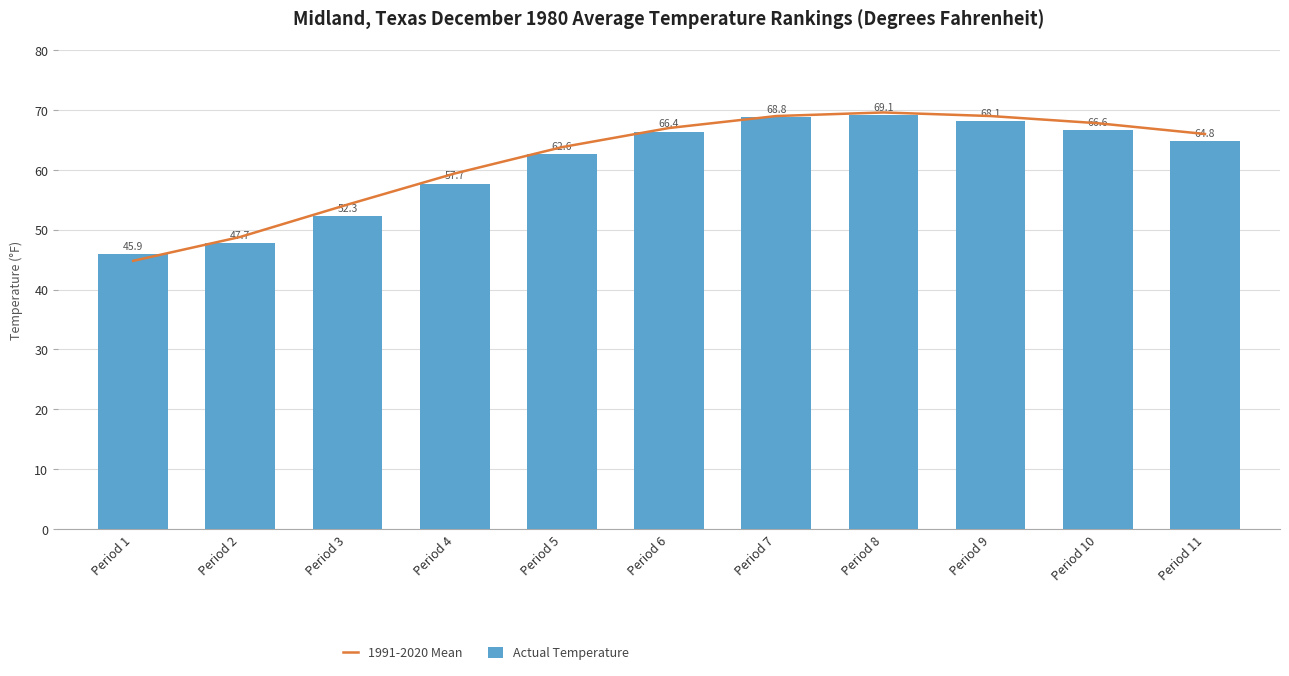

Reading left to right, list all the values displayed in this chart.

1991-2020 Mean: Period 1=44.8	Period 2=48.8	Period 3=54.2	Period 4=59.4	Period 5=63.8	Period 6=67.0	Period 7=69.0	Period 8=69.6	Period 9=69.0	Period 10=67.8	Period 11=66.0
Actual Temperature: Period 1=45.9	Period 2=47.7	Period 3=52.3	Period 4=57.7	Period 5=62.6	Period 6=66.4	Period 7=68.8	Period 8=69.1	Period 9=68.1	Period 10=66.6	Period 11=64.8